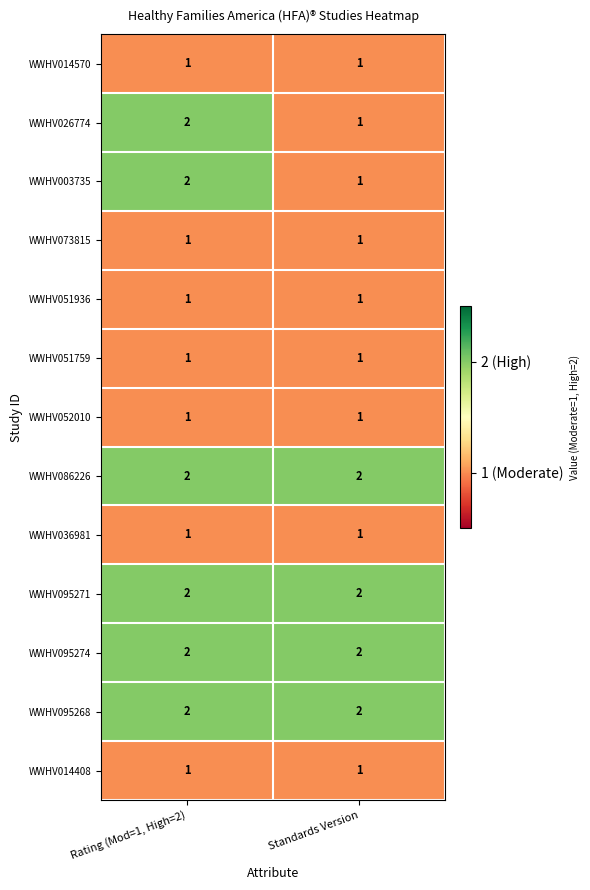

Is it true that WWHV026774 equals 1 at Standards Version?

True